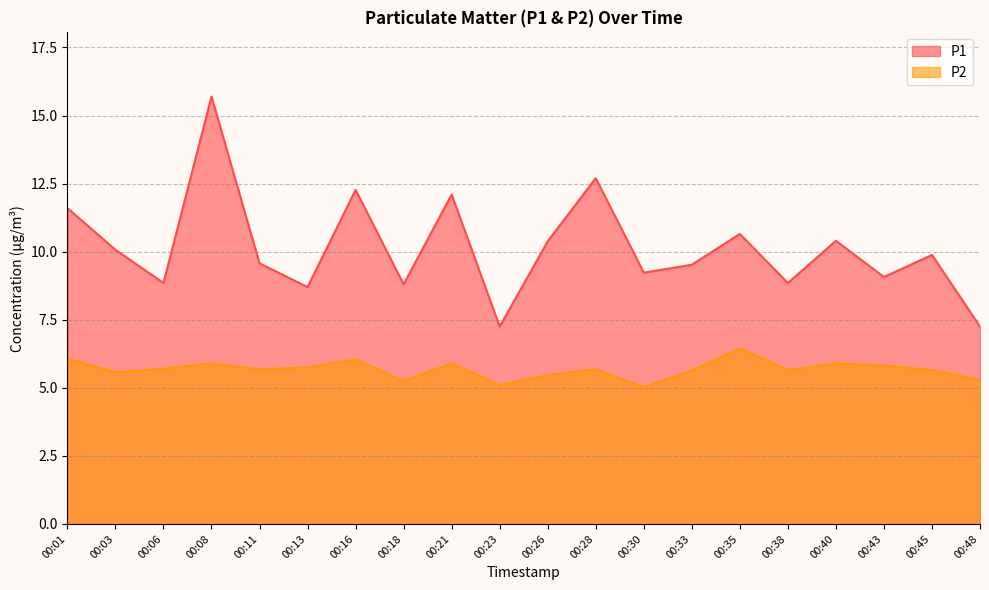

True or false: P2 and P1 intersect in this chart.

False